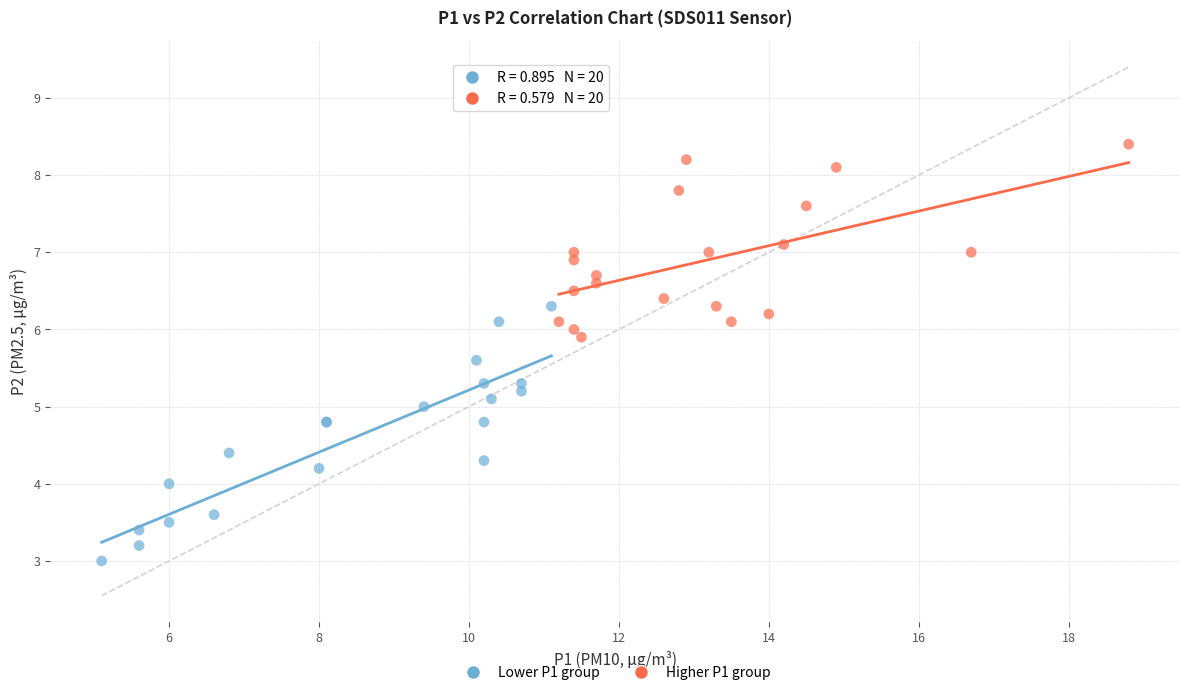

Which series contains the highest Y value?

Higher P1 group